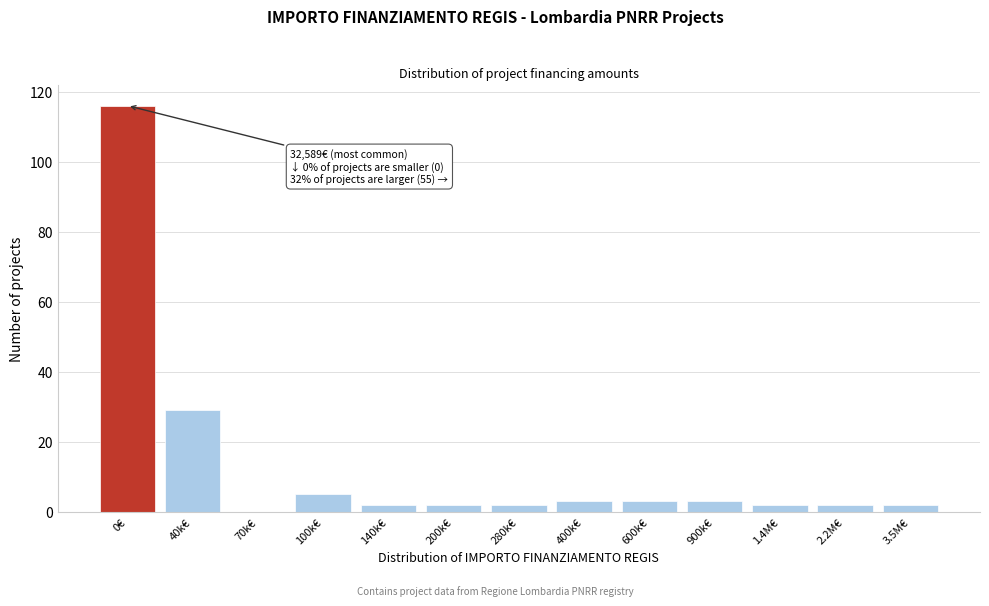

Reading left to right, what are all the values shown in this chart?

0€=116	40k€=29	70k€=0	100k€=5	140k€=2	200k€=2	280k€=2	400k€=3	600k€=3	900k€=3	1.4M€=2	2.2M€=2	3.5M€=2